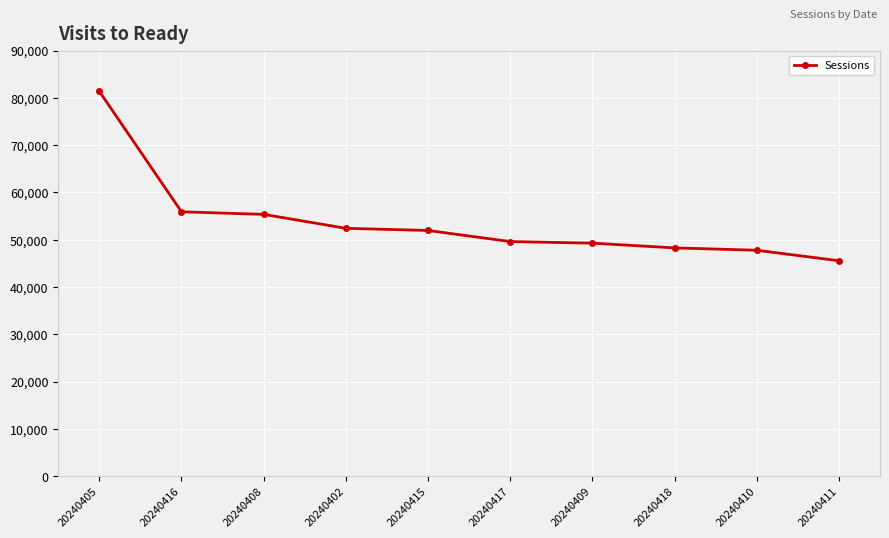

Which category has the highest value across all series?

20240405